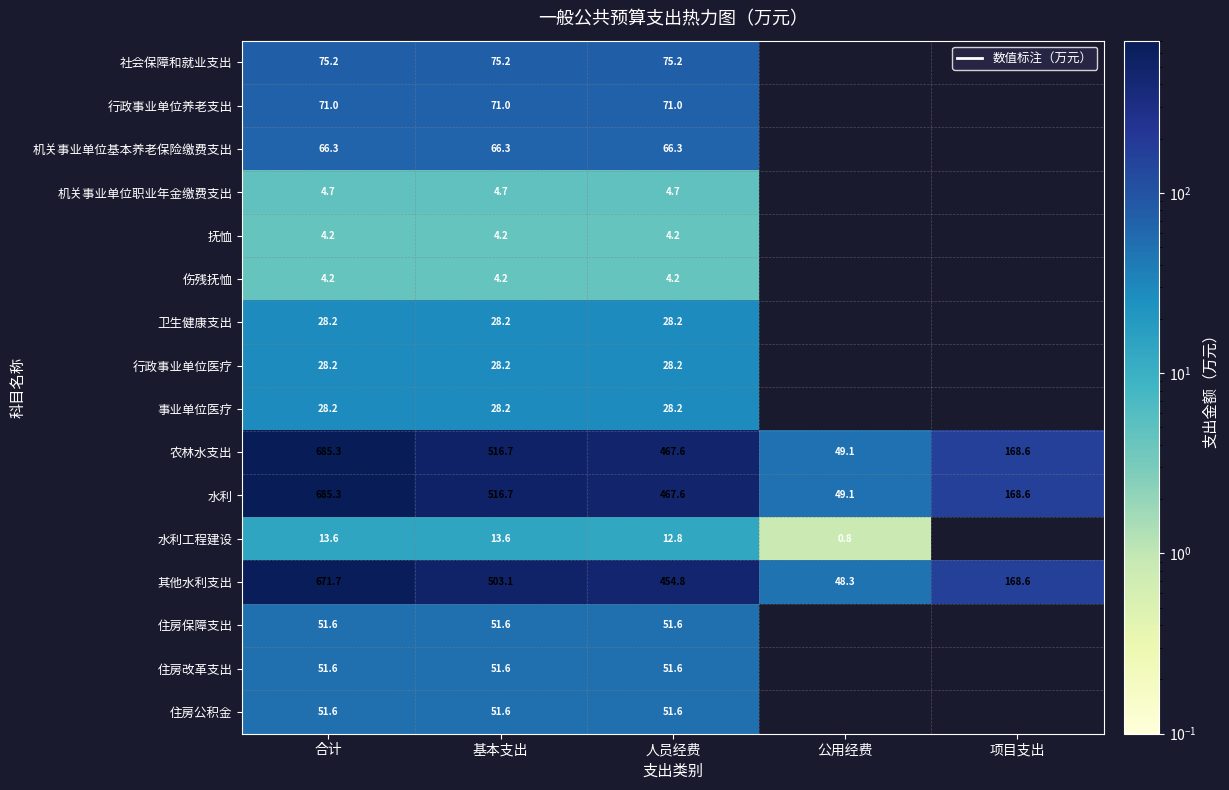

How many values in the 其他水利支出 series exceed 454?

3